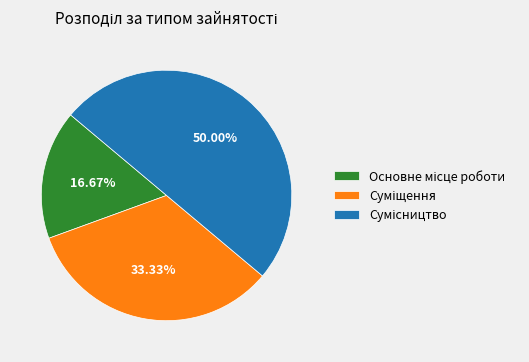

What is the largest slice in the pie chart?

Сумісництво